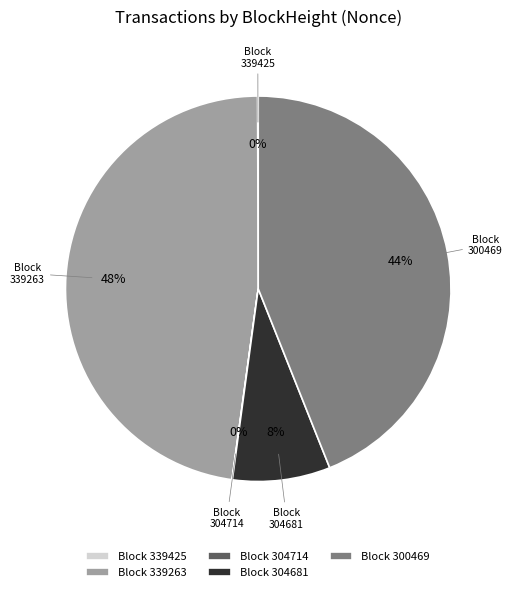

Is there a majority slice in this chart?

No